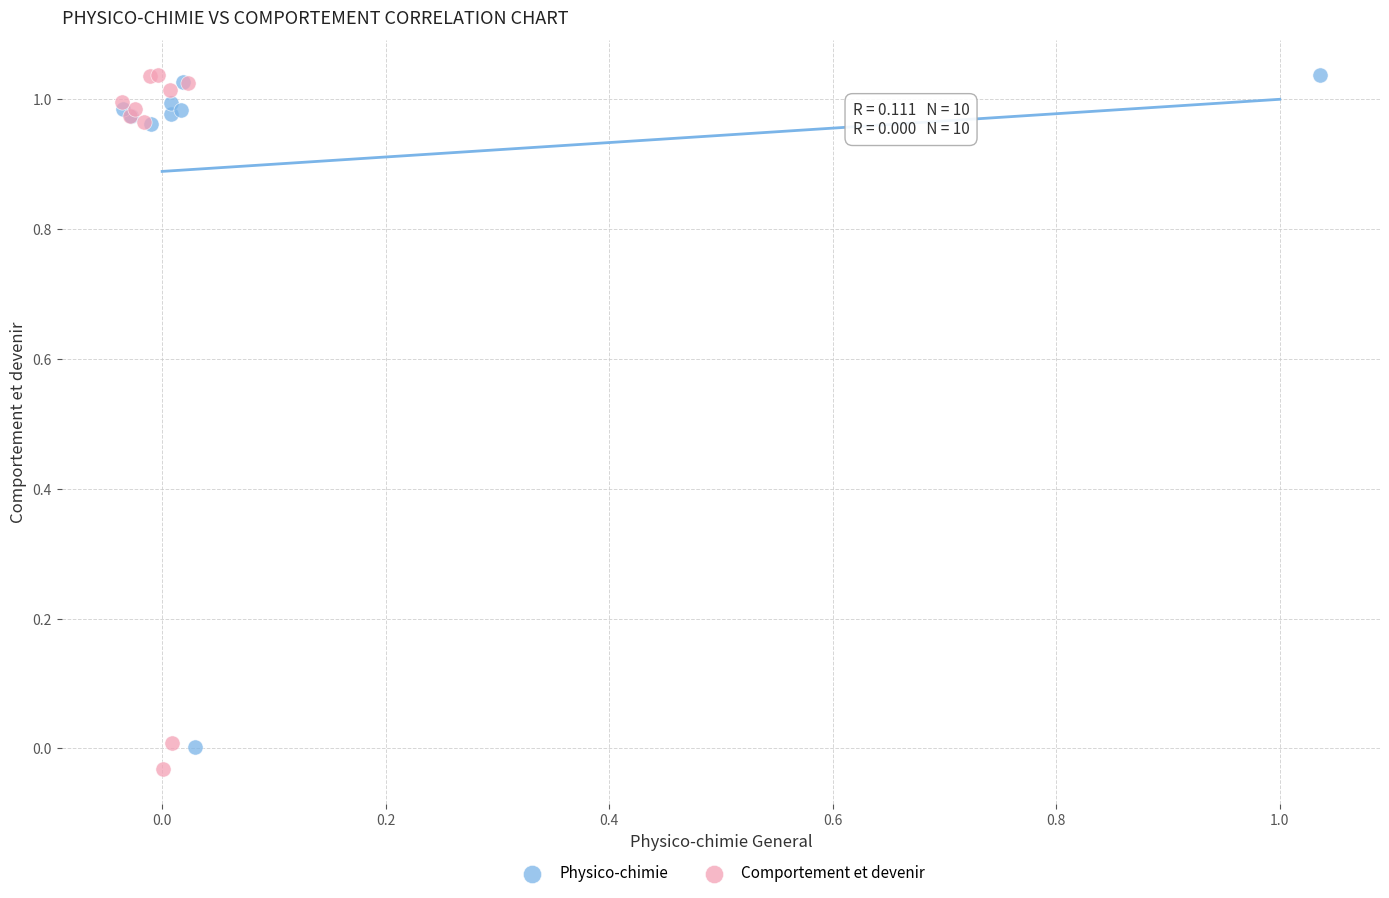

Which series contains the lowest Y value?

Comportement et devenir